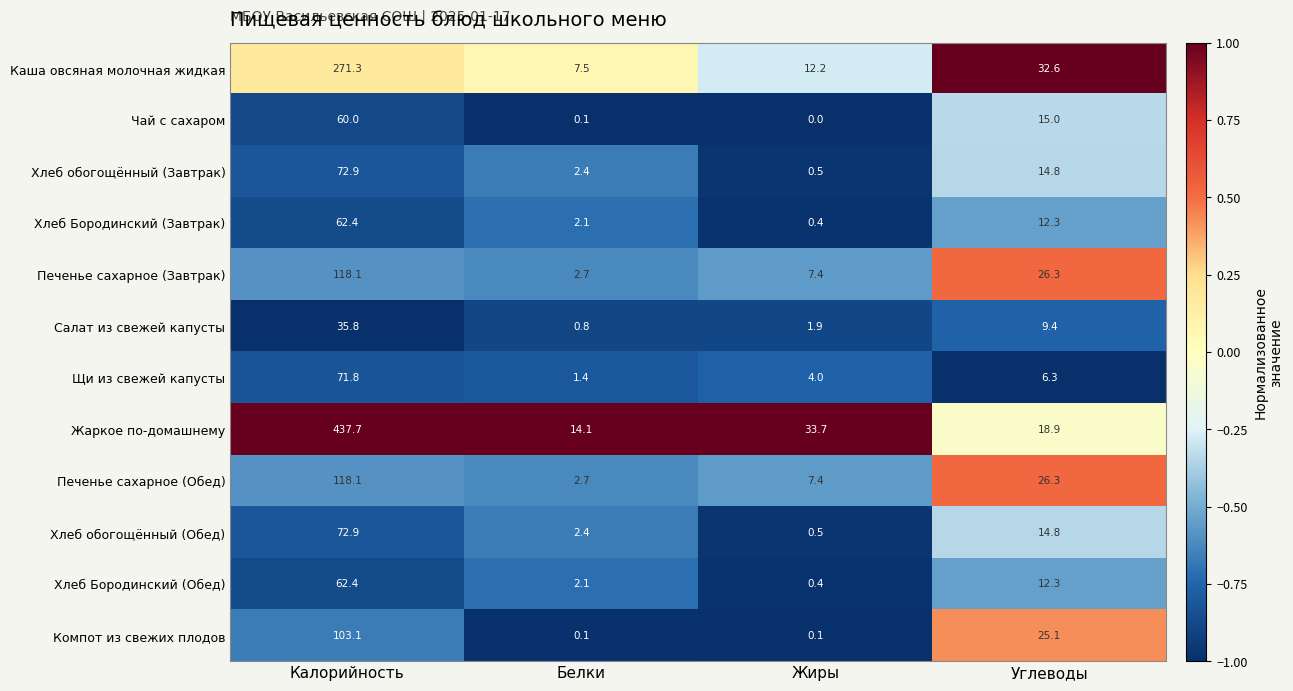

What is the minimum value shown in the chart?

0.0